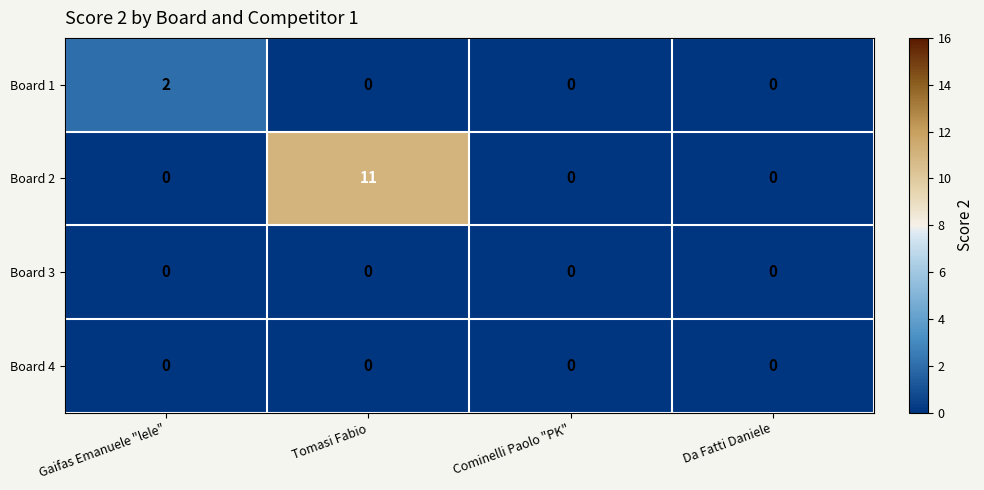

What is the greatest value displayed?

11